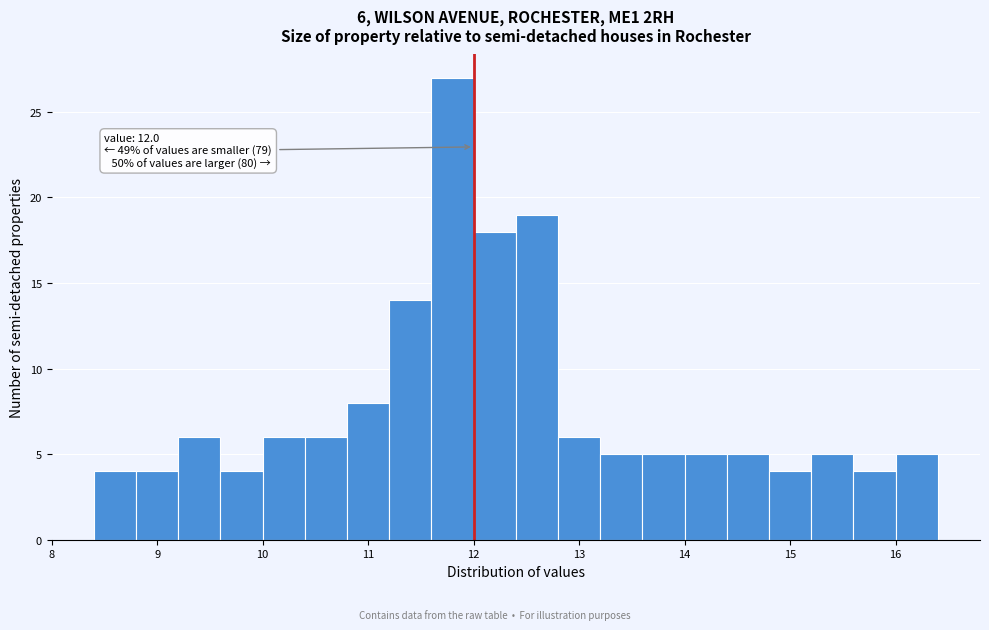

Which range on the x-axis has the tallest bar?

11.6 to 12.0